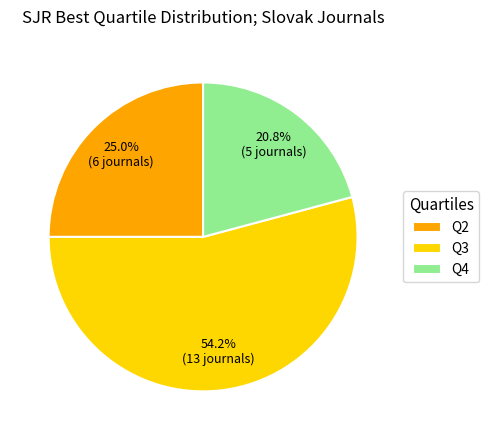

Count the number of slices in the pie.

3